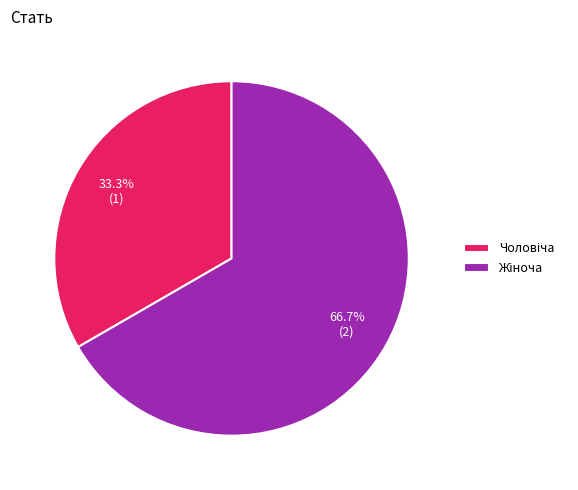

Is there a majority slice in this chart?

Yes